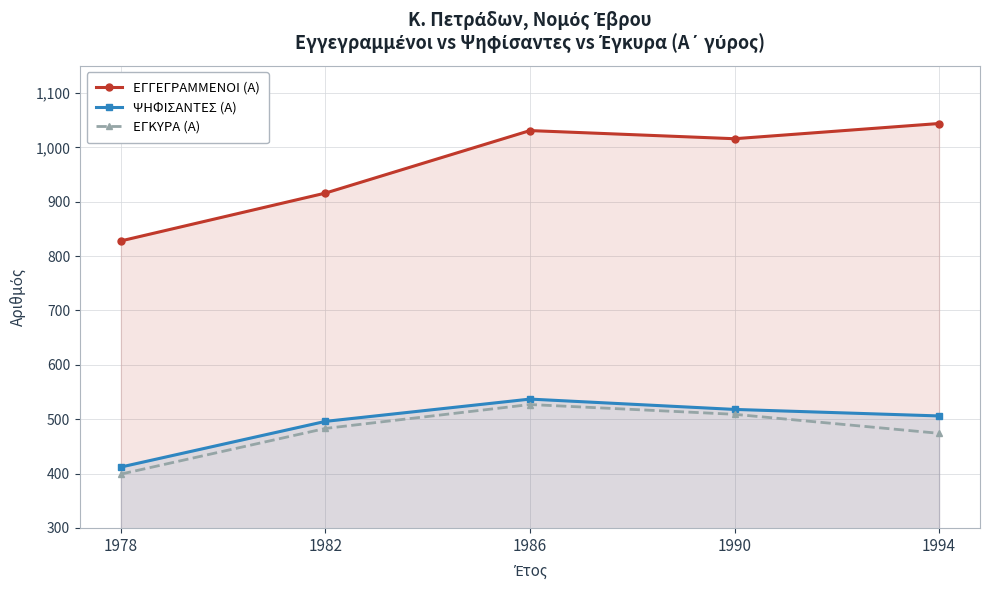

How many lines are shown in the chart?

3